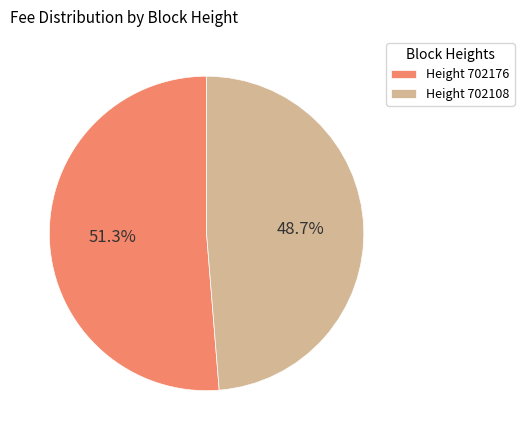

Which has a higher value, Height 702108 or Height 702176?

Height 702176